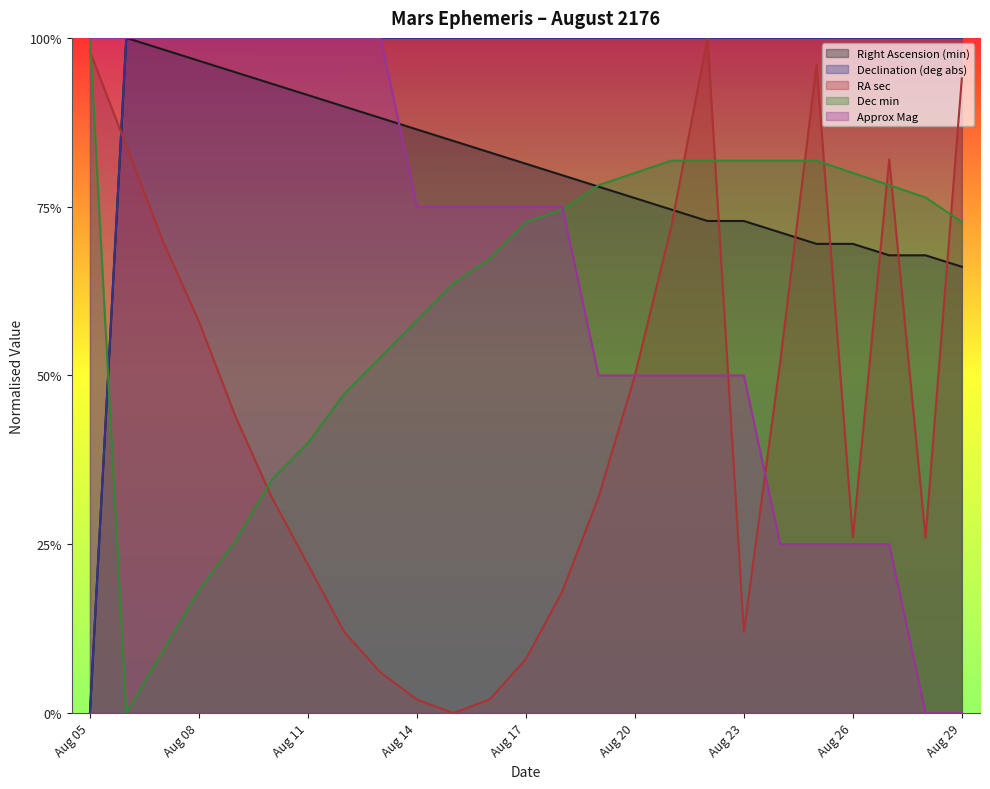

What are all the series names shown in the legend?

Right Ascension (min), Declination (deg abs), RA sec, Dec min, Approx Mag